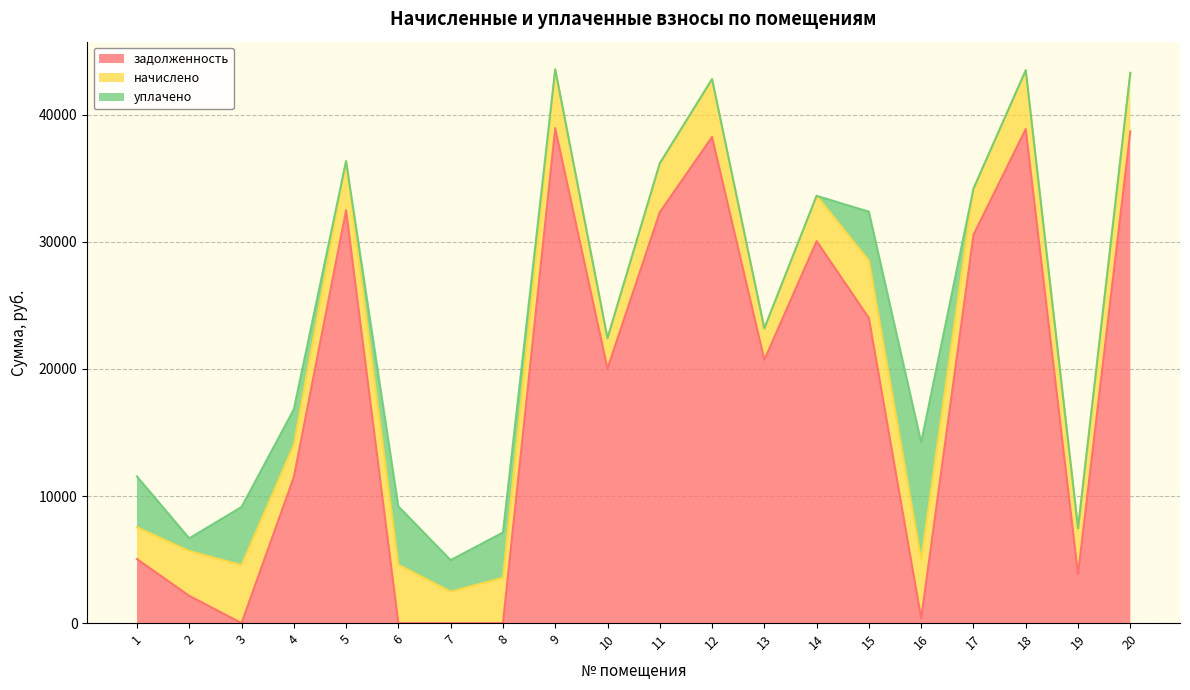

At which category is the sum across all series the highest?

9